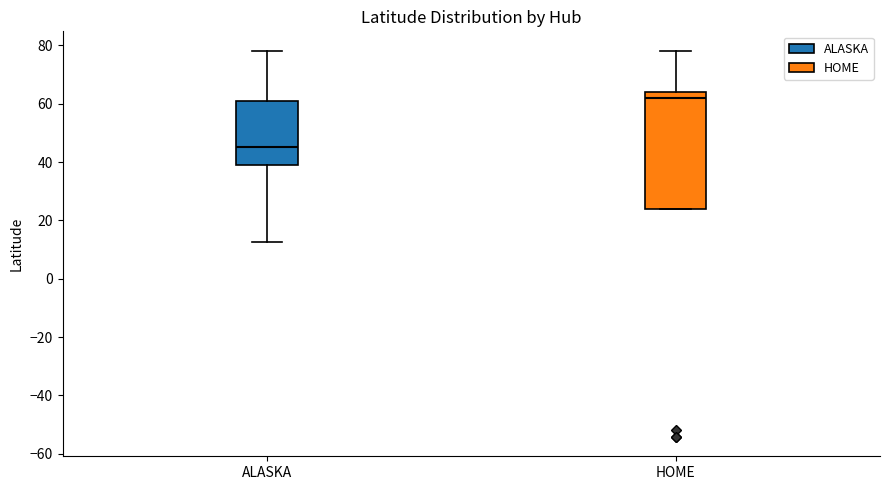

Reading left to right, transcribe this box plot: for each box, give where its median line is, the range the box spans, and where its two whiskers end, as read against the y-axis. The values are not printed on the chart, so give them approximately, as read against the axis.

ALASKA: median 46, box 40 to 62, whiskers 12 to 78
HOME: median 62, box 24 to 64, whiskers 24 to 78